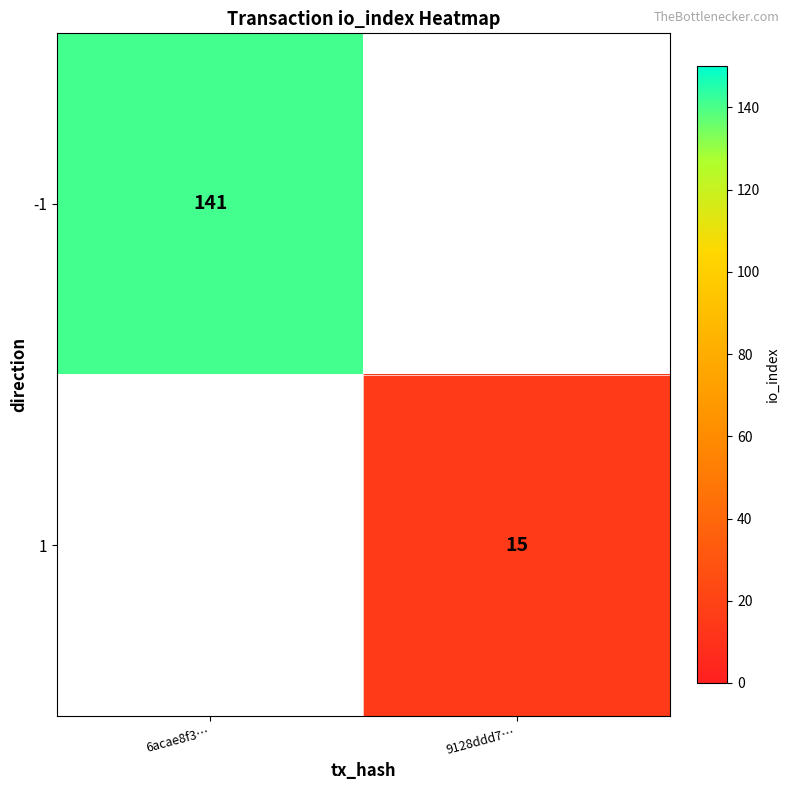

True or false: 1 has a value of 10 at 9128ddd7….

False